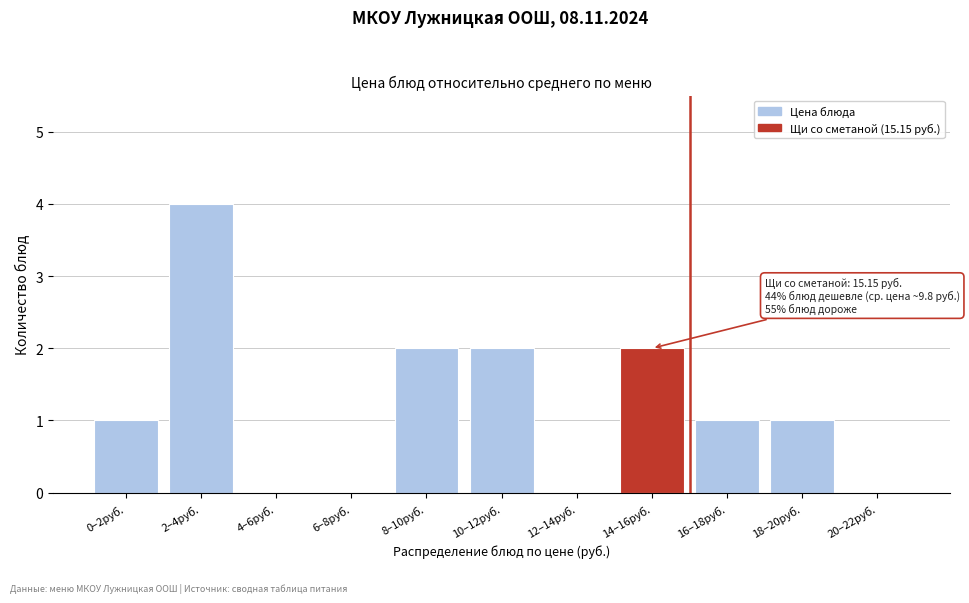

Reading left to right, list all the values displayed in this chart.

0–2руб.=1	2–4руб.=4	4–6руб.=0	6–8руб.=0	8–10руб.=2	10–12руб.=2	12–14руб.=0	14–16руб.=2	16–18руб.=1	18–20руб.=1	20–22руб.=0